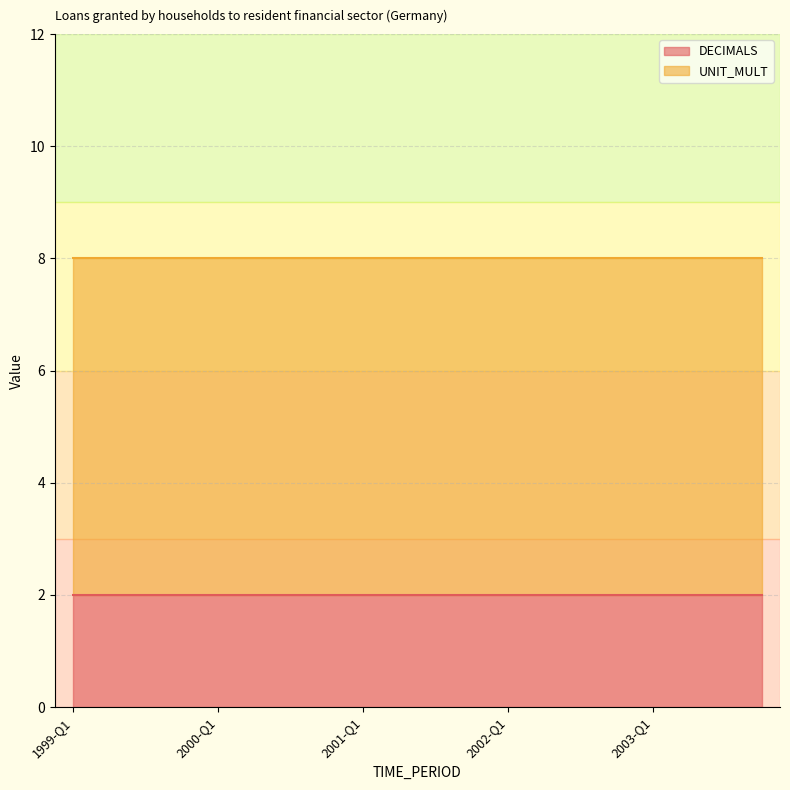

Is the value of UNIT_MULT at 2000-Q2 greater than the value of DECIMALS at 2003-Q1?

Yes